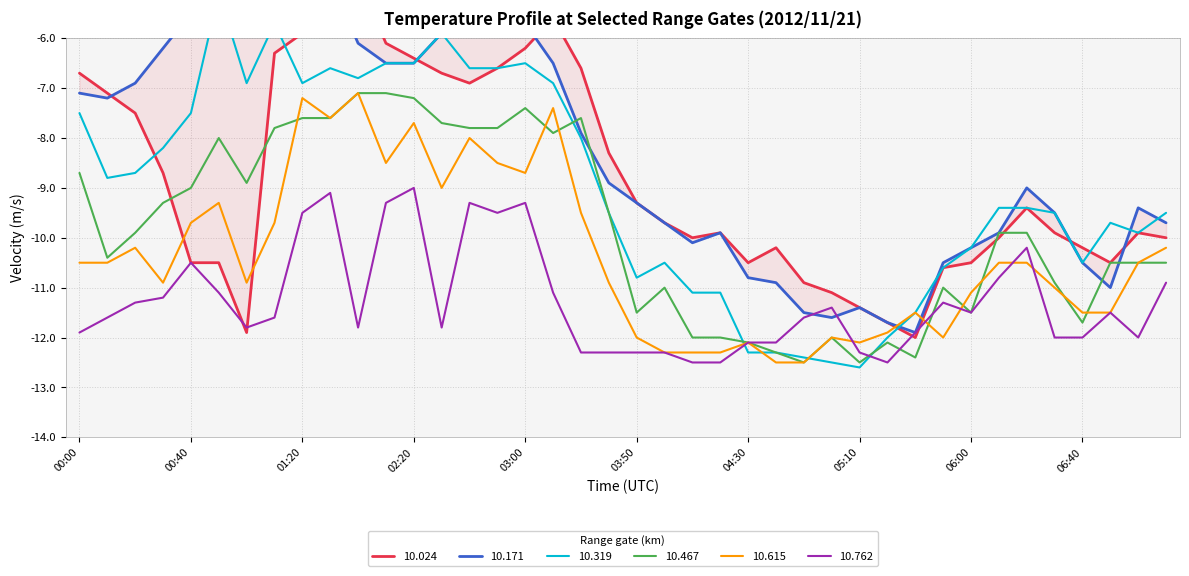

What is the label of the 2nd point from the left?

00:10